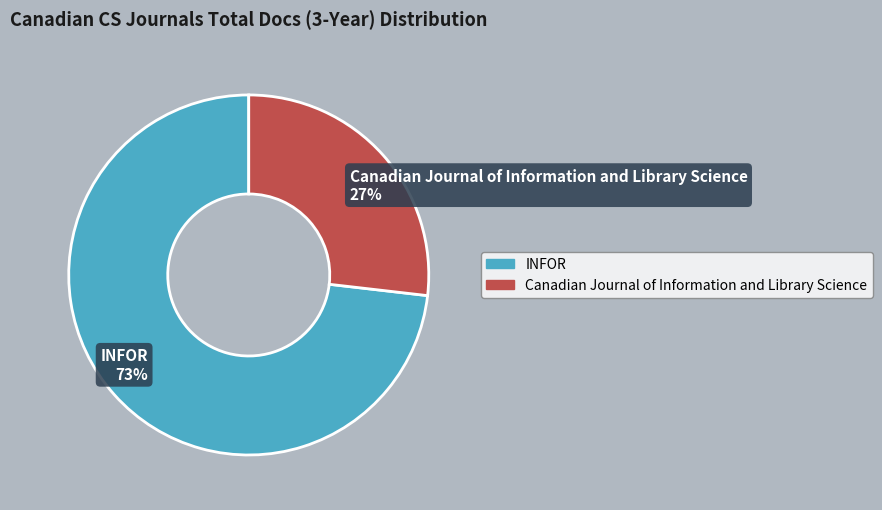

Rank the categories by value from lowest to highest.

Canadian Journal of Information and Library Science, INFOR